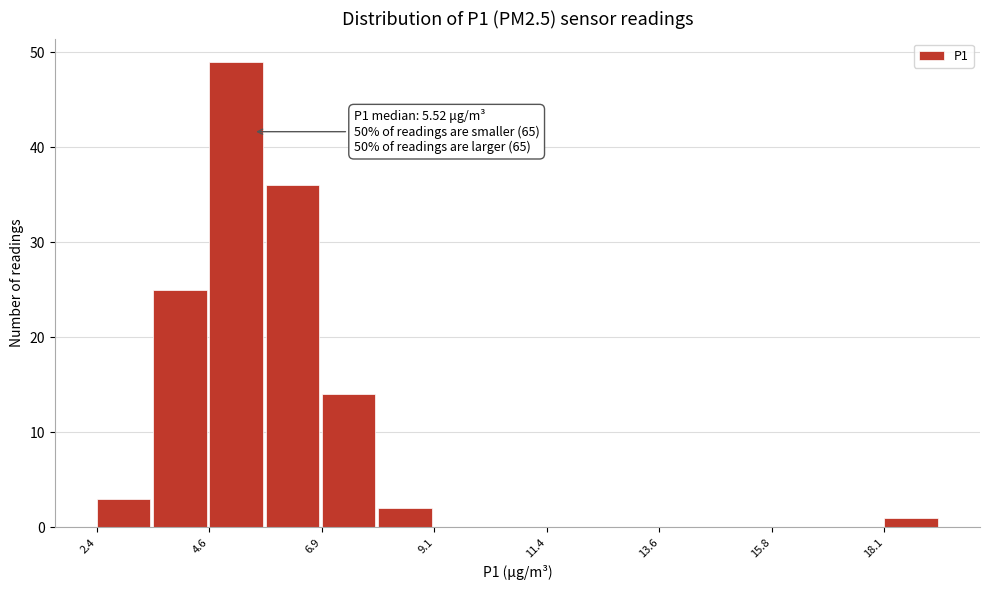

Around what value on the x-axis is the tallest bar? Give the approximate position of its centre, as read against the axis.

5.0